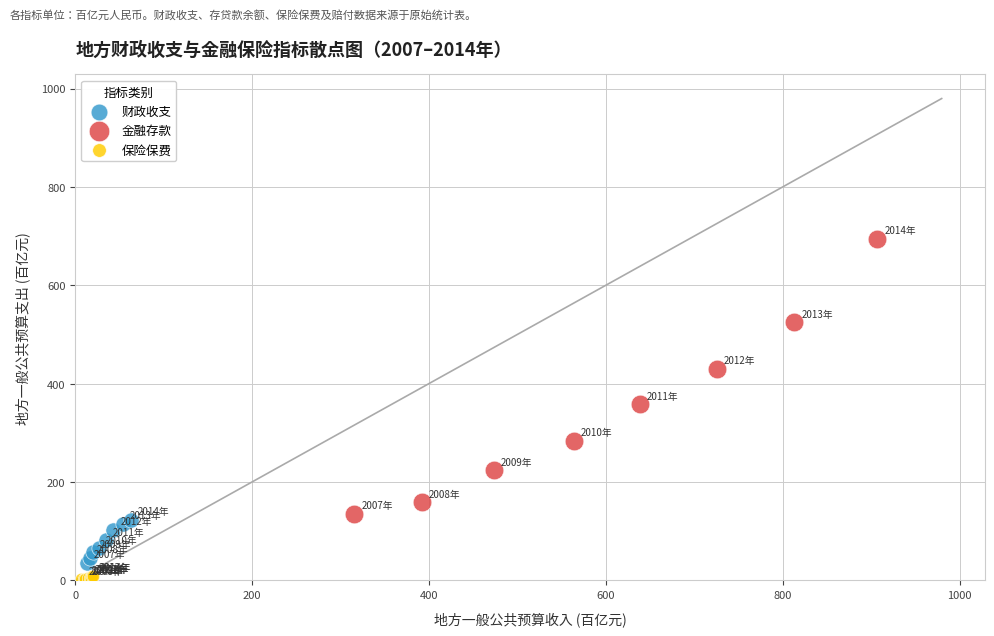

Which series contains the highest Y value?

金融存款